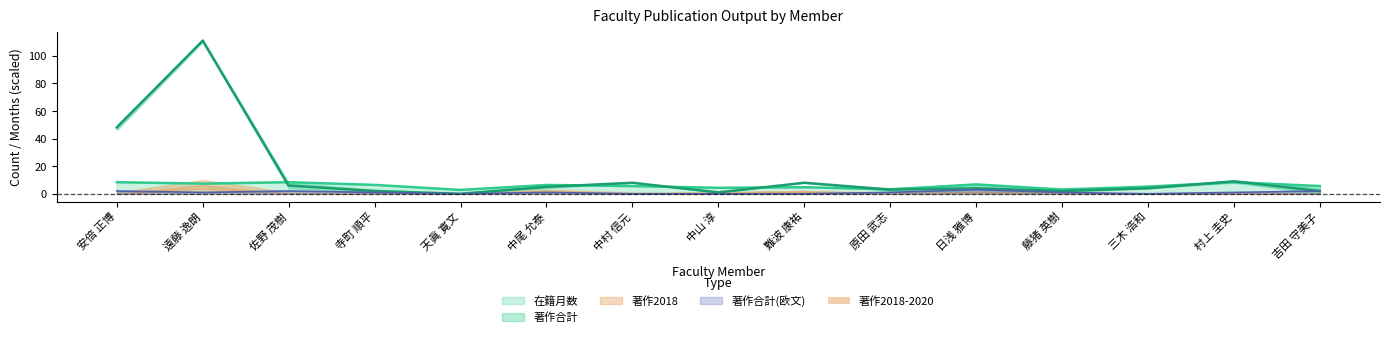

What is the difference between the 著作合計 values at 原田 武志 and 佐野 茂樹?

3.0